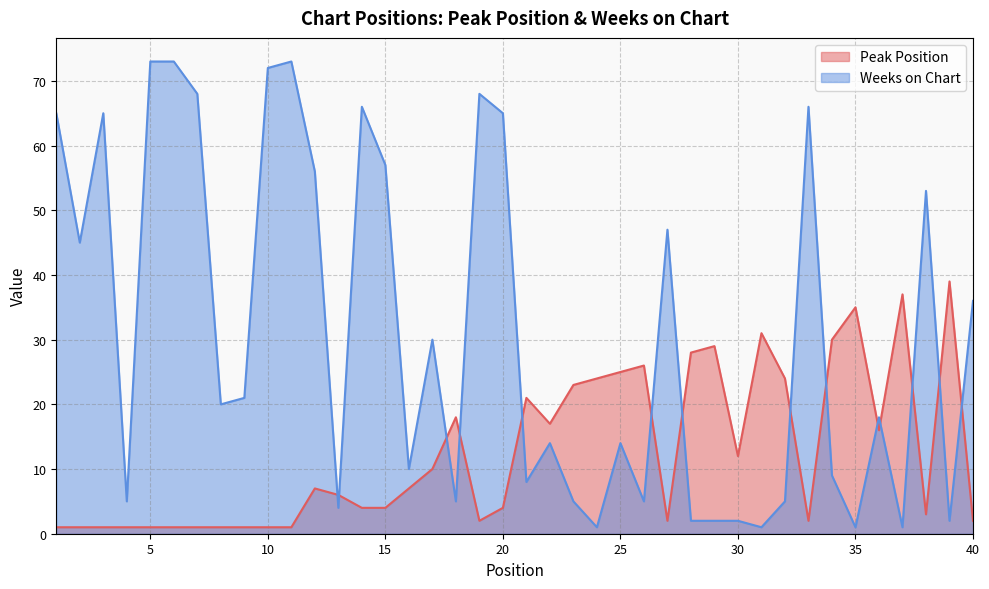

At which label is Peak Position closest to 20?

21